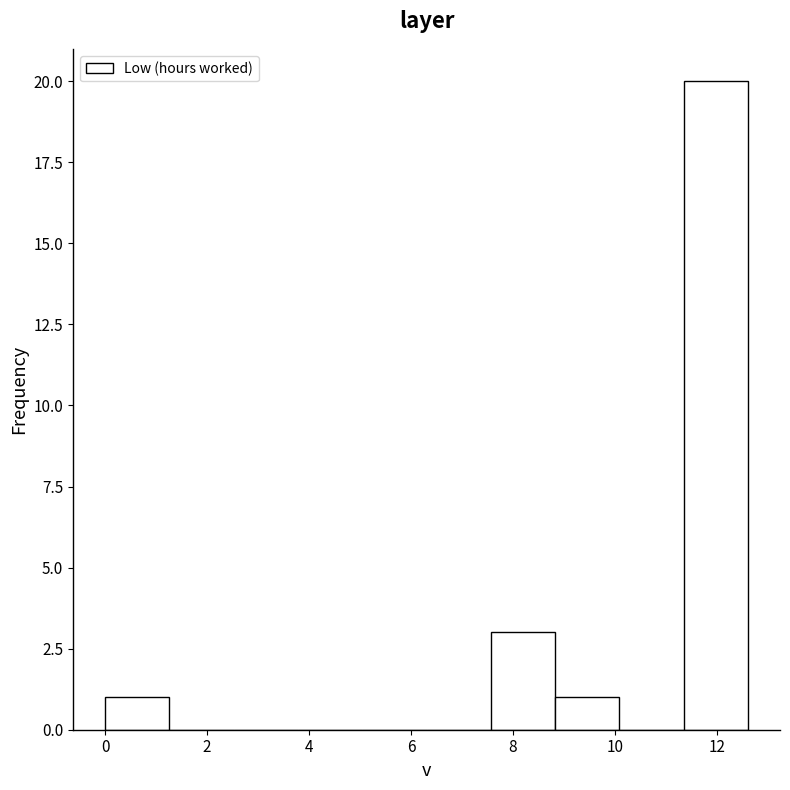

Reading left to right, transcribe this chart: for each bar, give the range it covers on the x-axis and its height. Neither the bar edges nor the heights are printed on the chart, so give them approximately, as read against the axes.

0.0 to 1.2: 1
1.2 to 2.6: 0
2.6 to 3.8: 0
3.8 to 5.0: 0
5.0 to 6.4: 0
6.4 to 7.6: 0
7.6 to 8.8: 3
8.8 to 10.0: 1
10.0 to 11.4: 0
11.4 to 12.6: 20